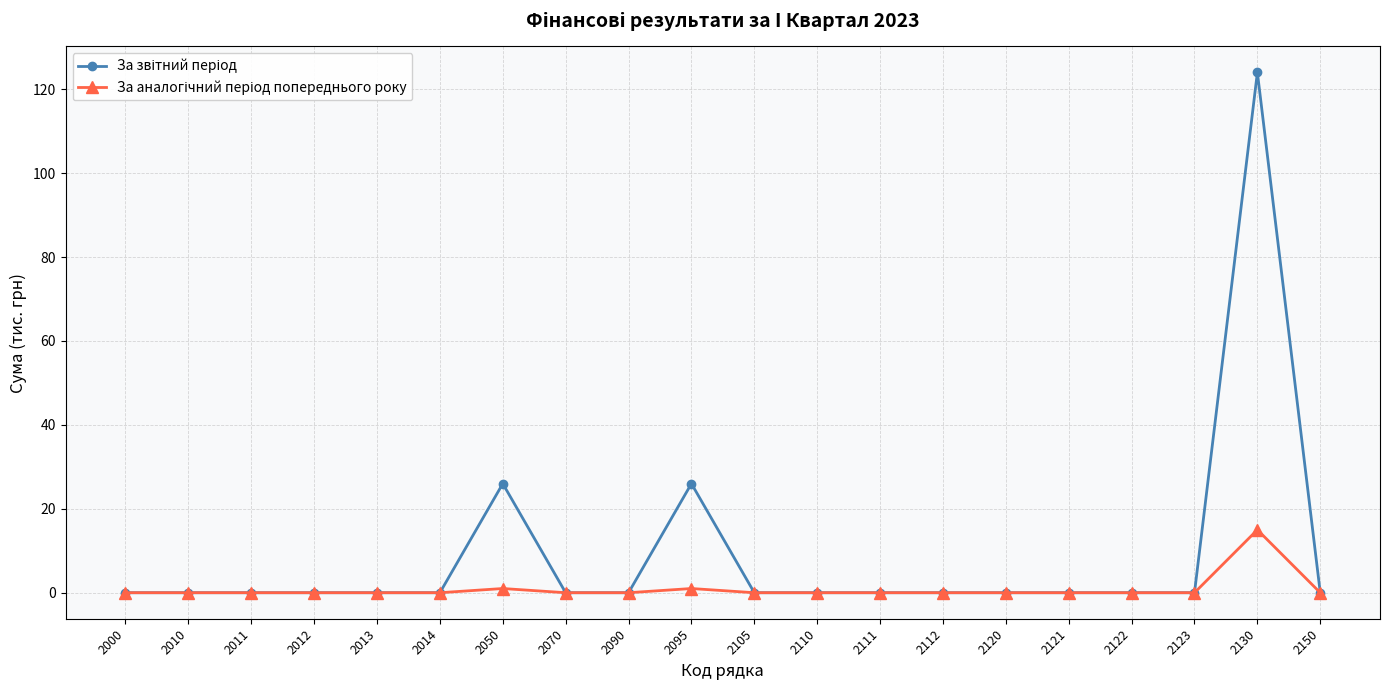

What is the spread (max minus min) of values at 2130?

109